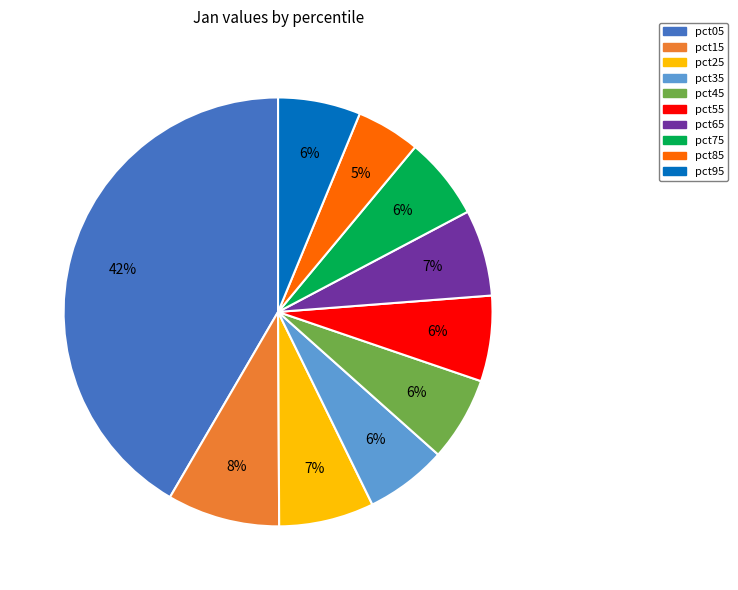

True or false: pct15 accounts for 1% of the total.

False